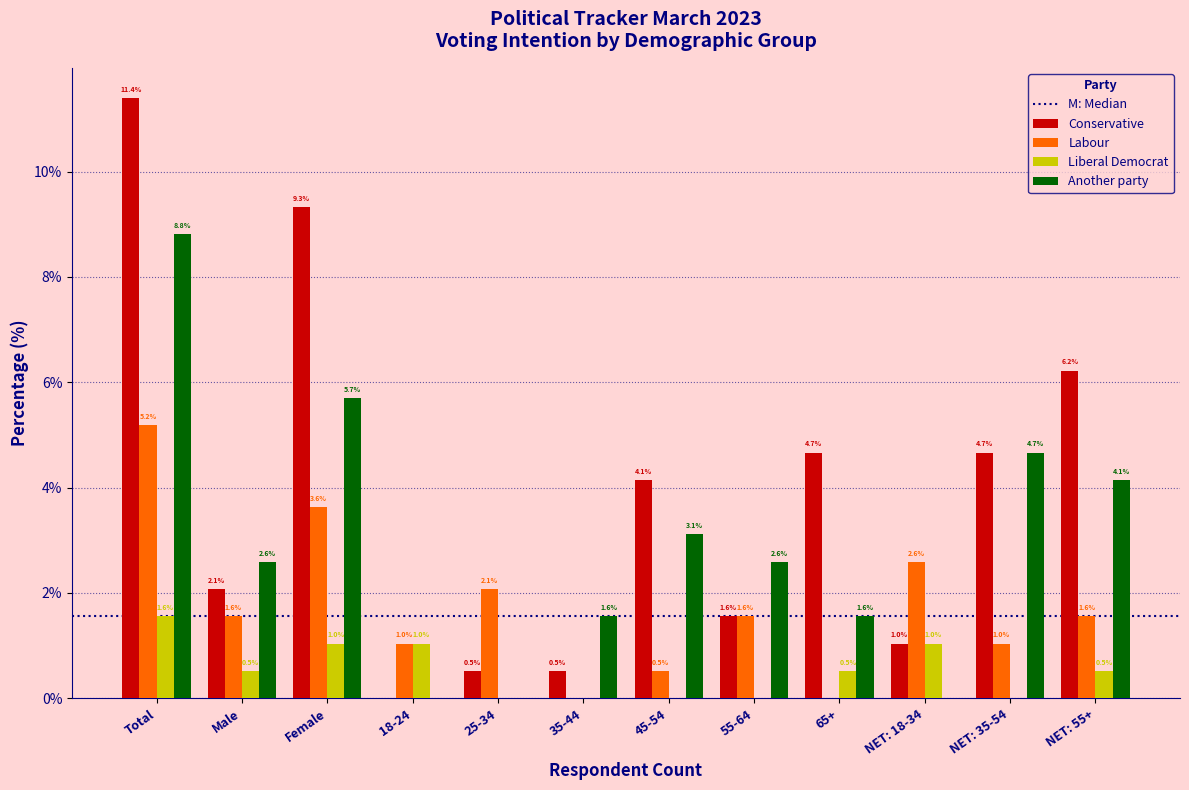

Reading left to right, extract all data points from this chart.

Conservative: Total=11.4	Male=2.1	Female=9.3	18-24=0.0	25-34=0.5	35-44=0.5	45-54=4.1	55-64=1.6	65+=4.7	NET: 18-34=1.0	NET: 35-54=4.7	NET: 55+=6.2
Labour: Total=5.2	Male=1.6	Female=3.6	18-24=1.0	25-34=2.1	35-44=0.0	45-54=0.5	55-64=1.6	65+=0.0	NET: 18-34=2.6	NET: 35-54=1.0	NET: 55+=1.6
Liberal Democrat: Total=1.6	Male=0.5	Female=1.0	18-24=1.0	25-34=0.0	35-44=0.0	45-54=0.0	55-64=0.0	65+=0.5	NET: 18-34=1.0	NET: 35-54=0.0	NET: 55+=0.5
Another party: Total=8.8	Male=2.6	Female=5.7	18-24=0.0	25-34=0.0	35-44=1.6	45-54=3.1	55-64=2.6	65+=1.6	NET: 18-34=0.0	NET: 35-54=4.7	NET: 55+=4.1